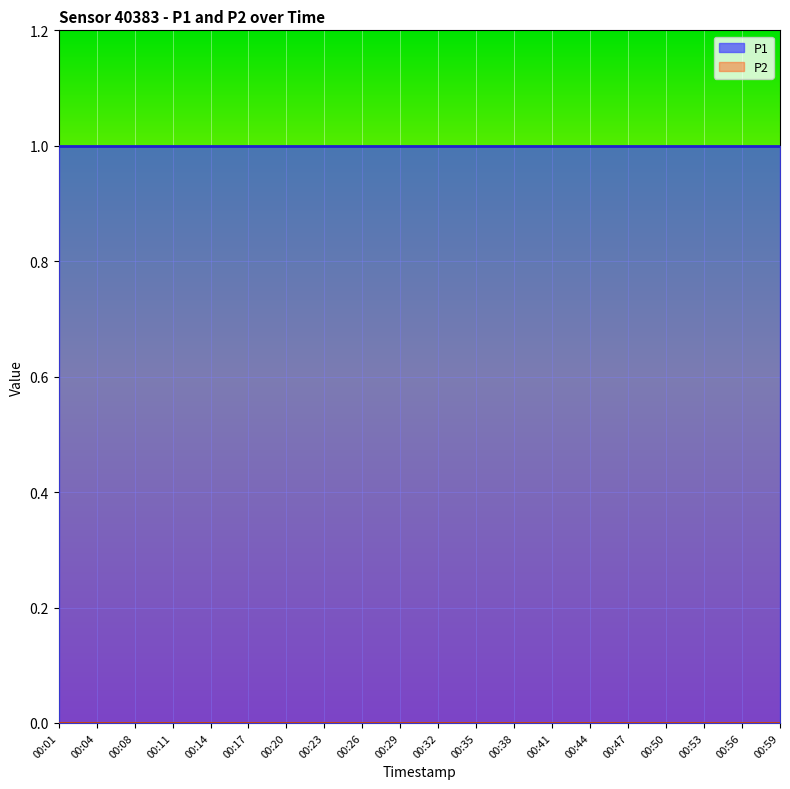

At which label does P1 reach its peak?

00:01